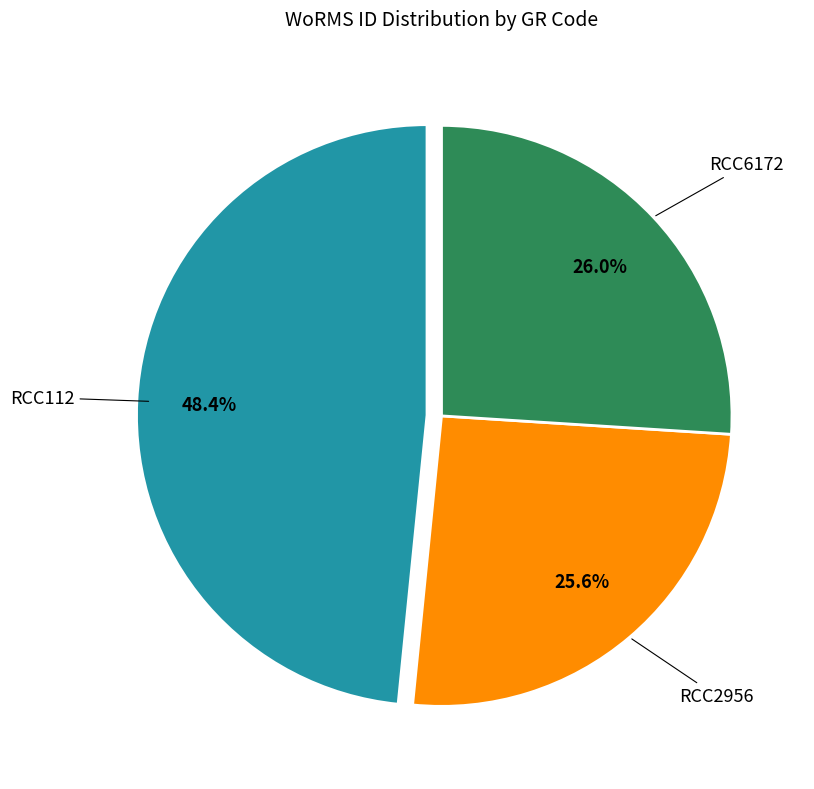

Is there any slice that represents more than half of the pie?

No